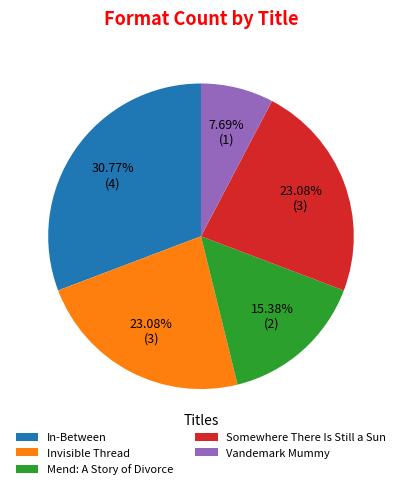

Does Vandemark Mummy represent more than half of the total?

No